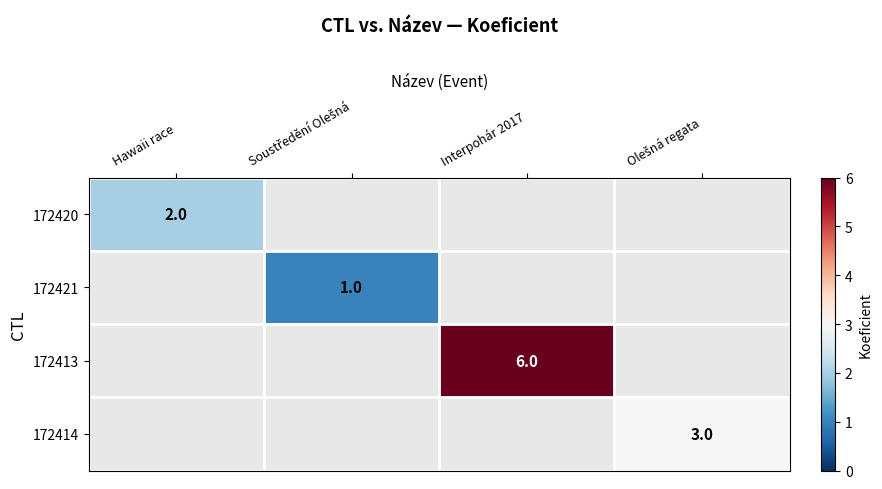

The value of 172420 at Hawaii race is 2.0. True or false?

True